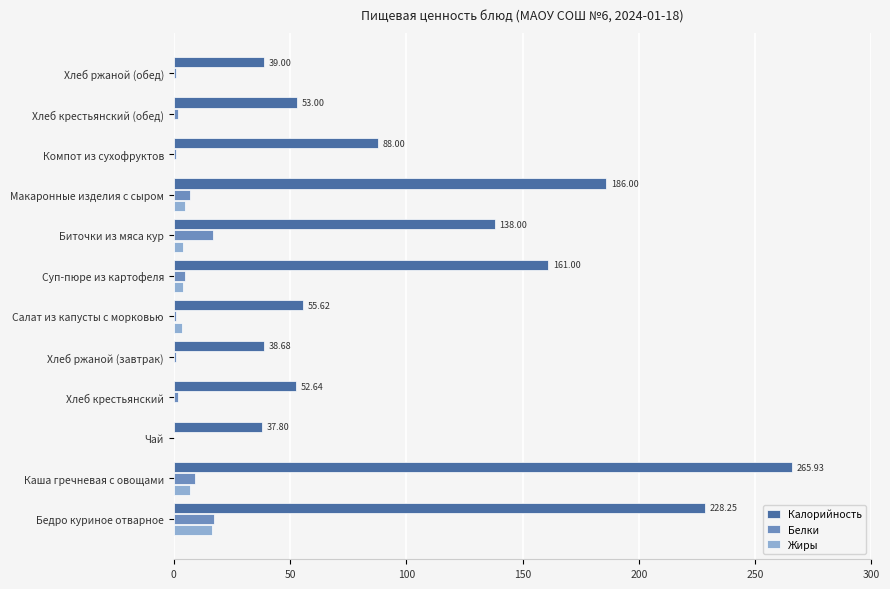

At which category is the sum across all series the highest?

Каша гречневая с овощами